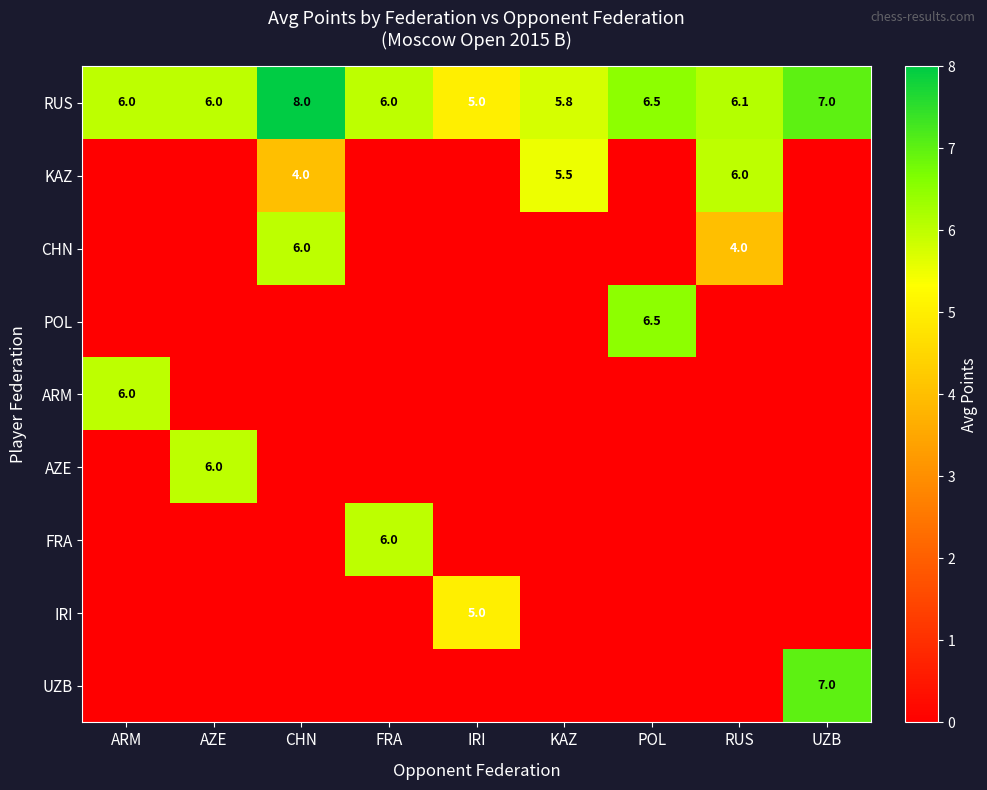

At how many categories does at least one series exceed 3?

9